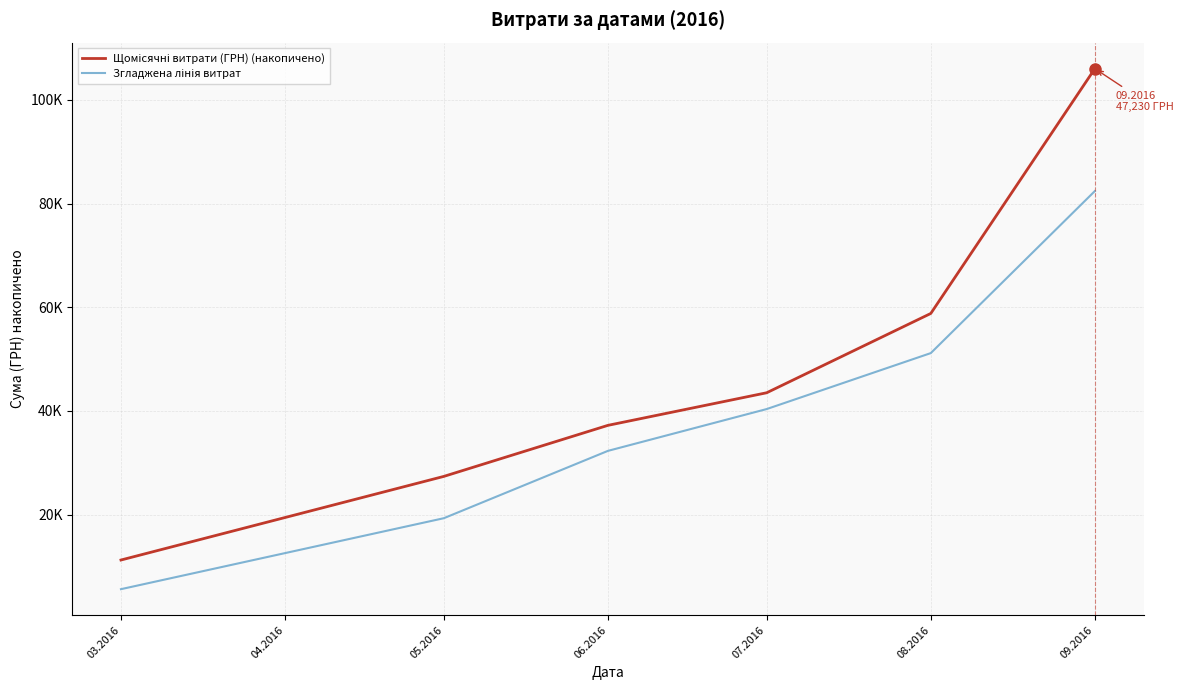

Does the chart have visible grid lines?

Yes